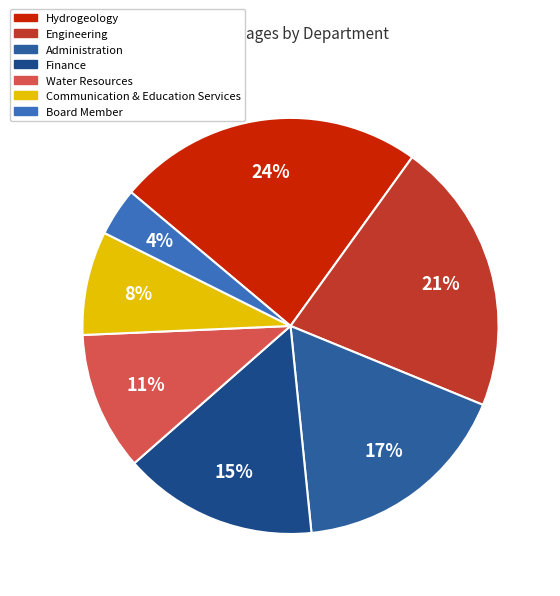

To the nearest percent, what percentage of the pie is Hydrogeology?

24%